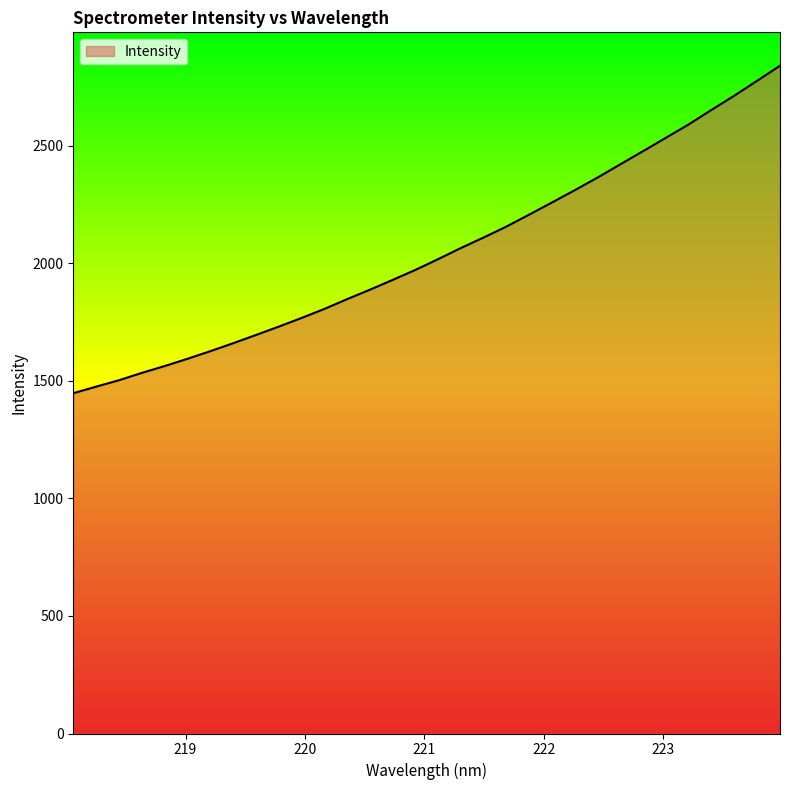

What is the difference between the maximum and minimum values?

1393.1